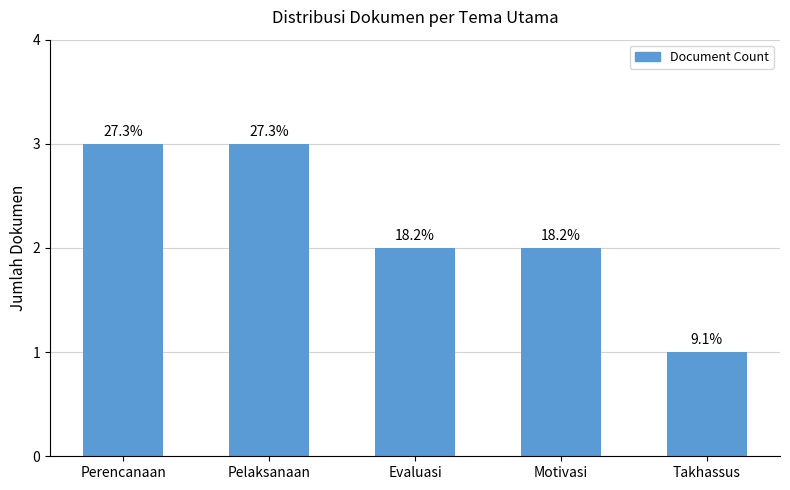

Does the chart contain any negative values?

No